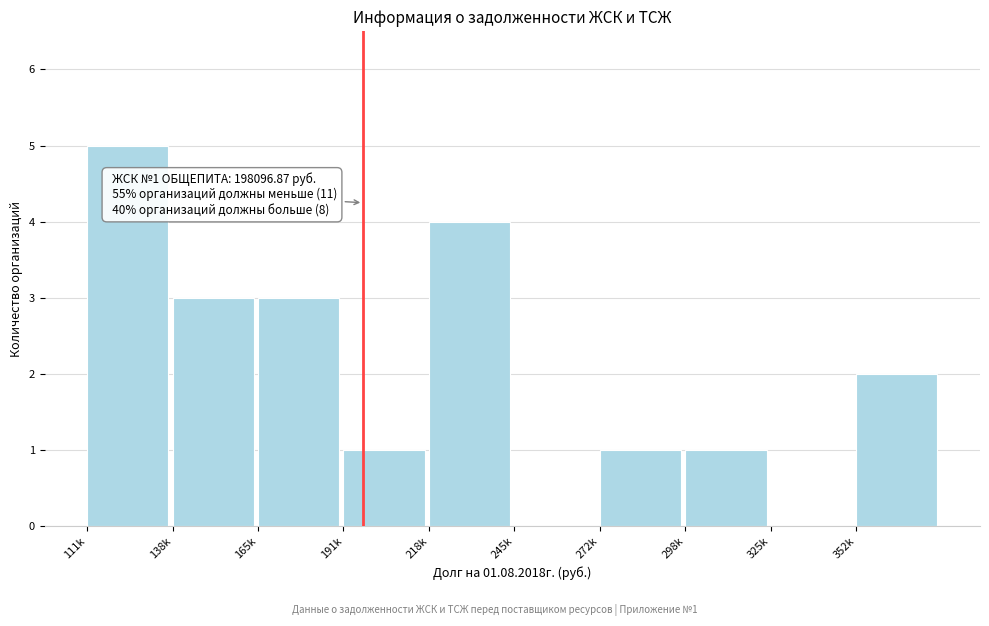

Reading left to right, what are all the values shown in this chart?

111k=5	138k=3	165k=3	191k=1	218k=4	245k=0	272k=1	298k=1	325k=0	352k=2